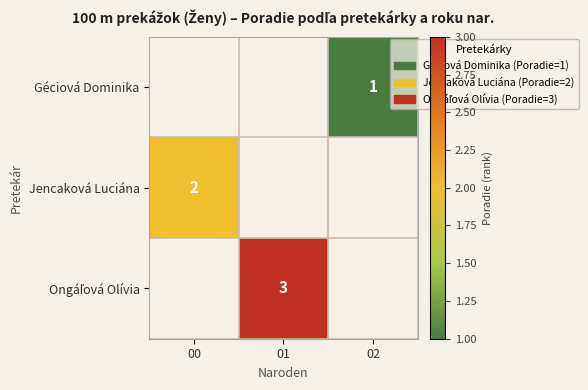

What is the total value across all series at 00?

2